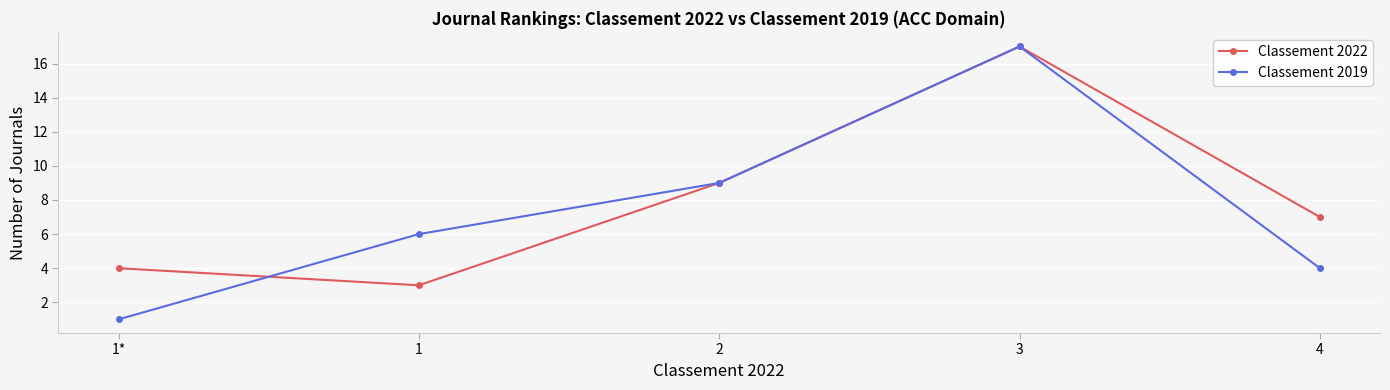

What value does the Classement 2022 series have at 3?

17